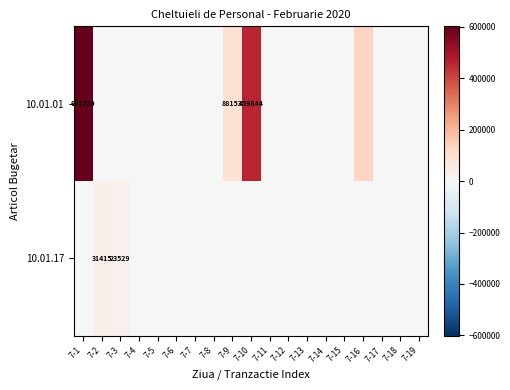

The 10.01.01 series shows 459844 at 7-10. True or false?

True